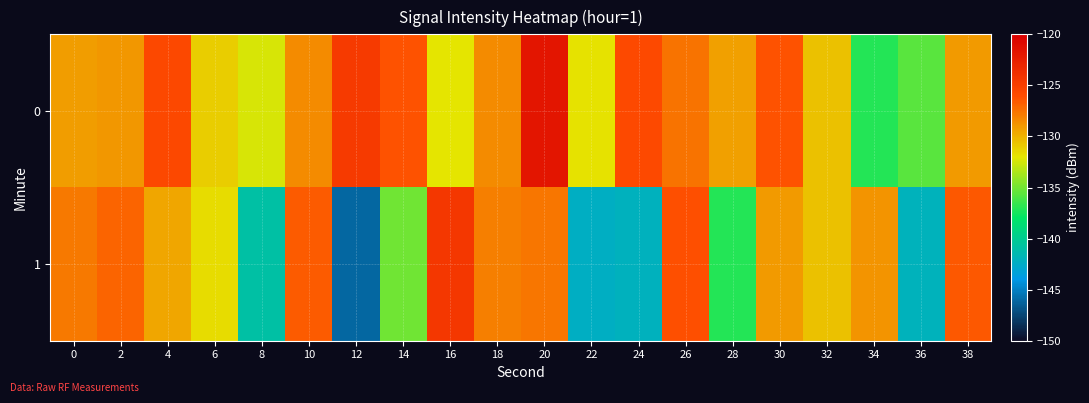

At which category does the chart reach its minimum across all series?

12